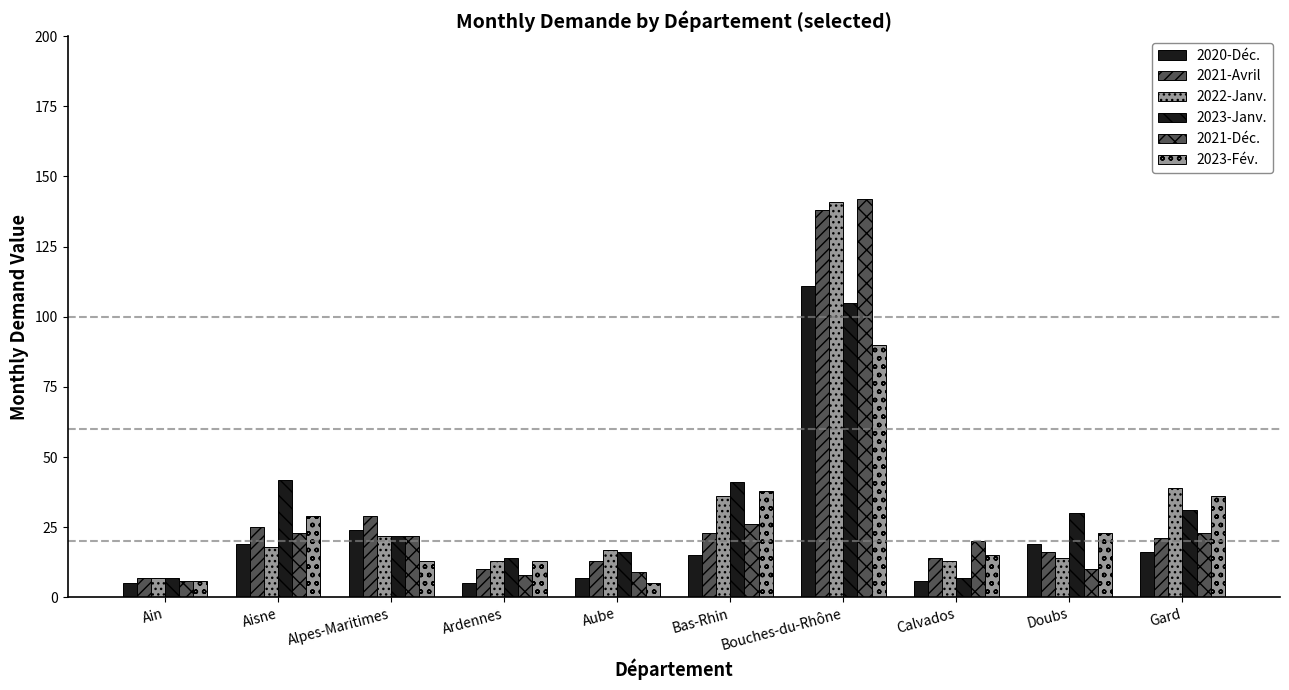

How many series are shown in this chart?

6